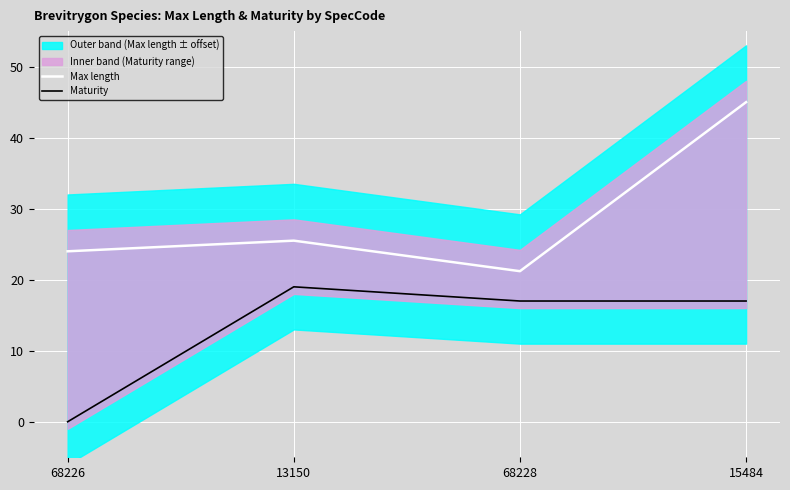

What position from the left is 68228?

3